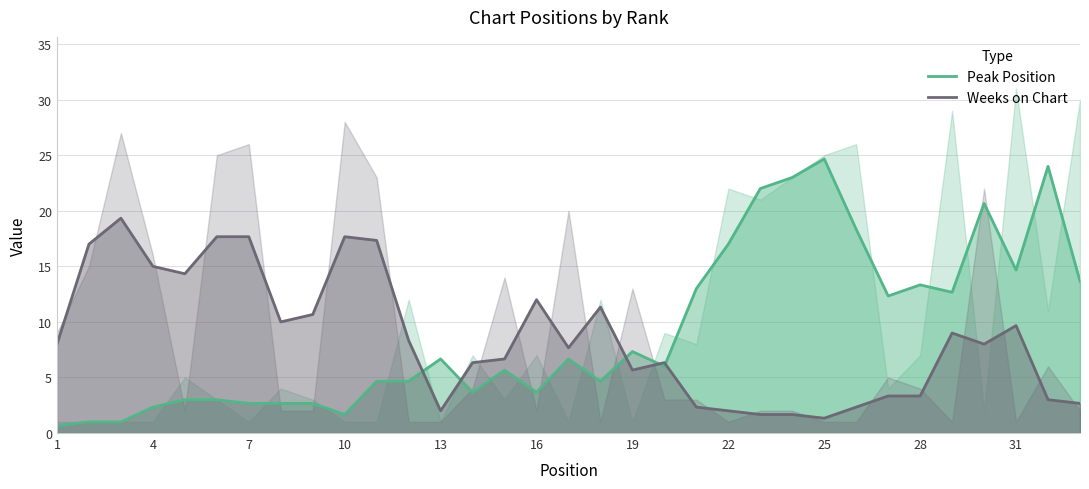

The Weeks on Chart series shows 3.2 at 28. True or false?

False